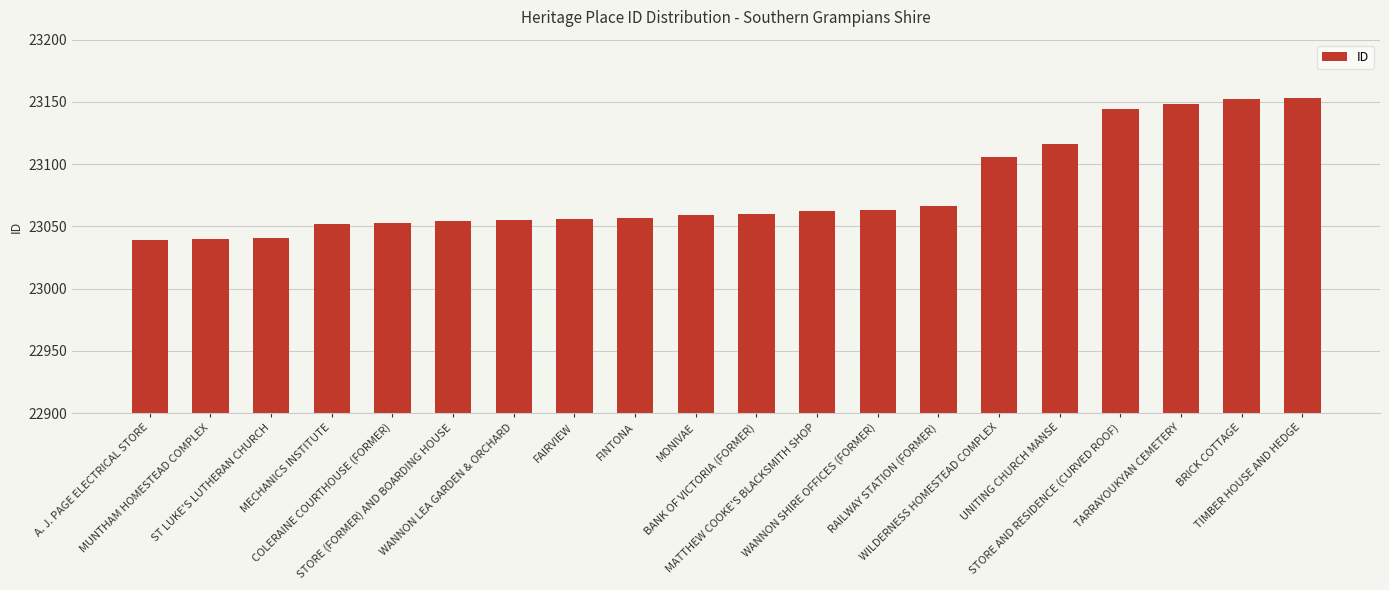

How many bars are there in total?

20